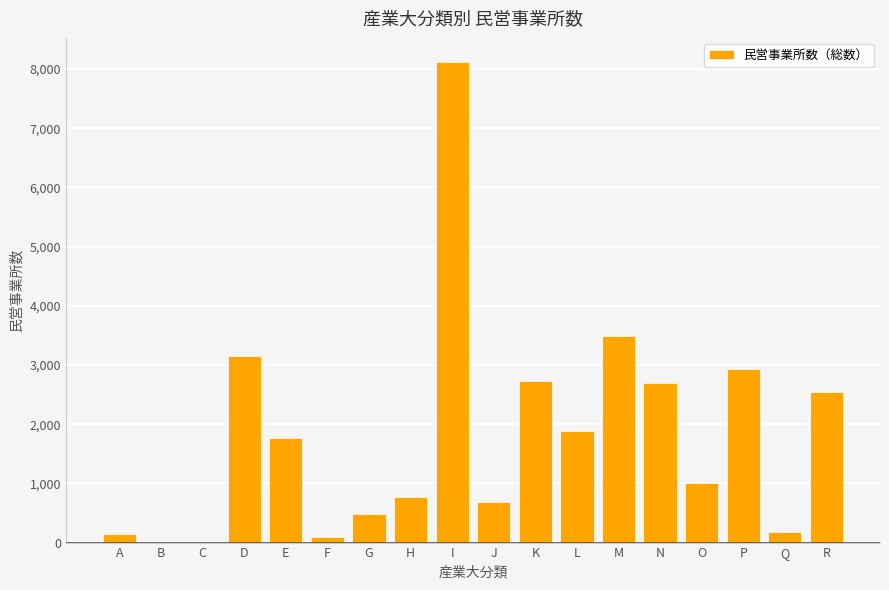

What is the sum of the values at J and K?

3410